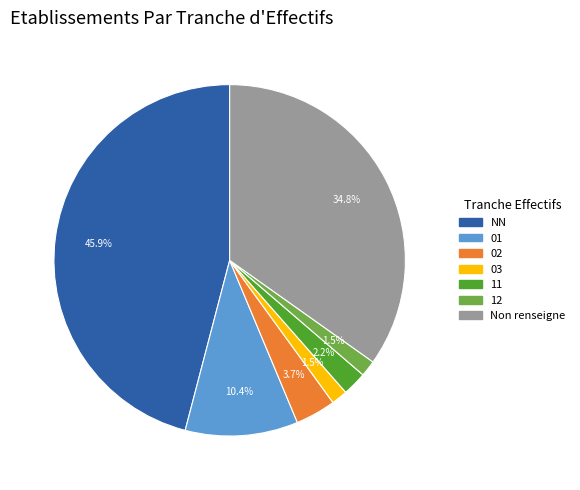

Does any single category account for the majority?

No